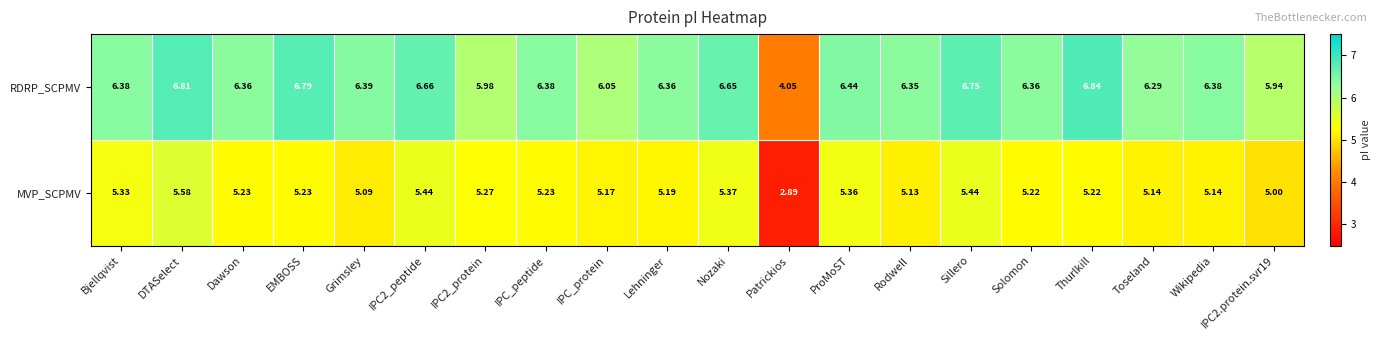

What is the total value across all series at Toseland?

11.4